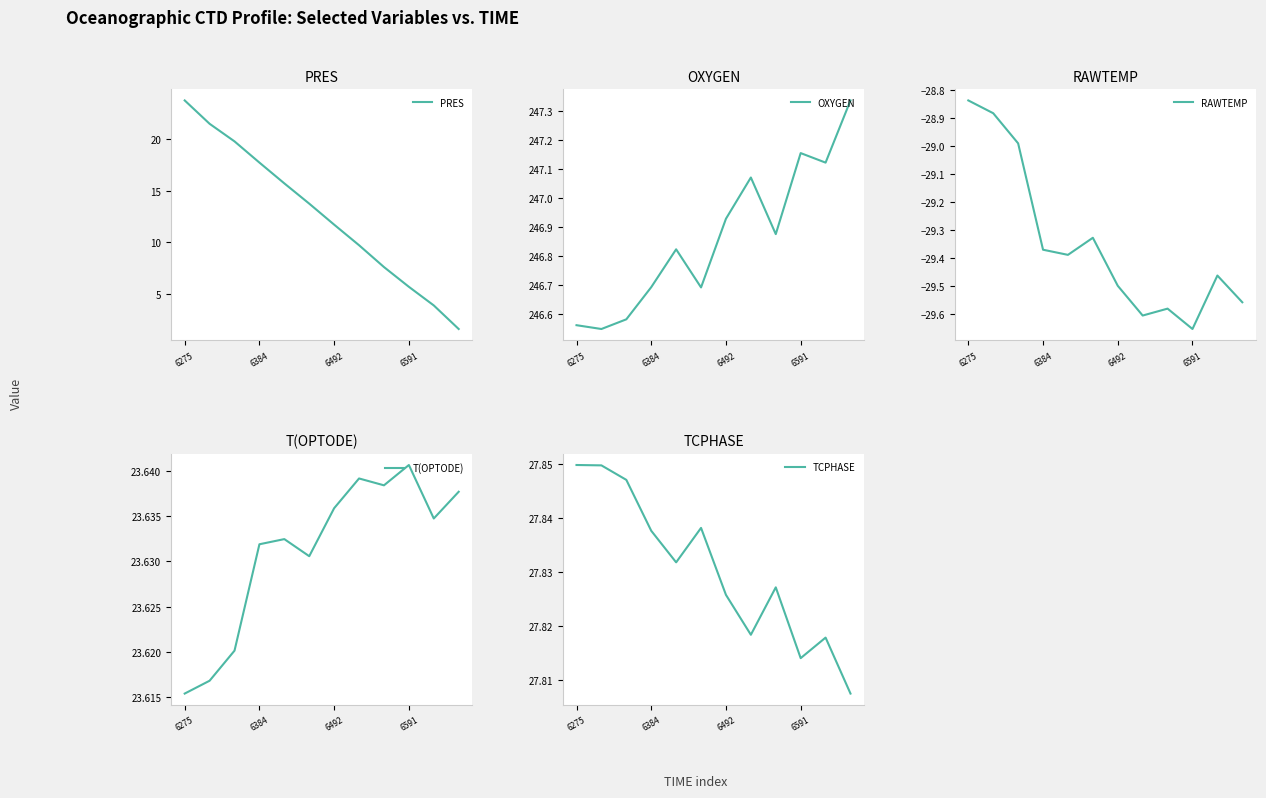

Which category has the highest value in the PRES series?

6275